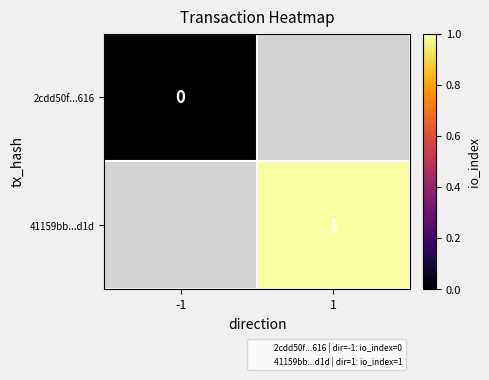

Is the value of 2cdd50f...616 at -1 greater than the value of 41159bb...d1d at -1?

No